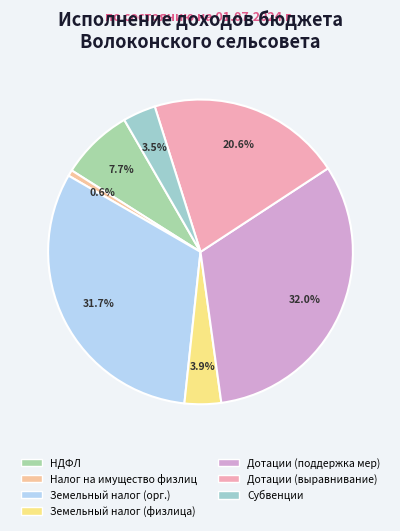

How many segments does this pie chart have?

7